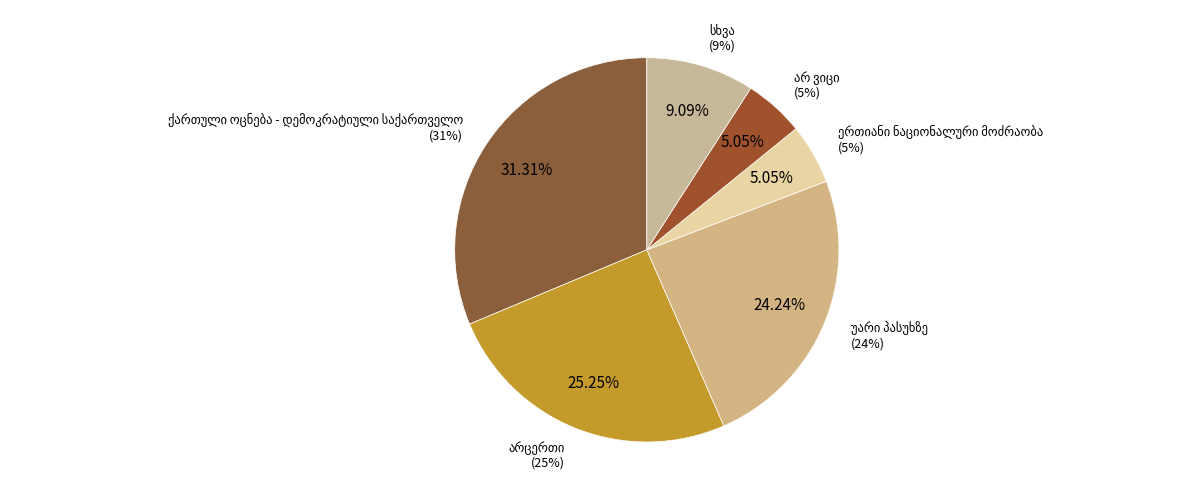

To the nearest percent, what percentage of the pie is ერთიანი ნაციონალური მოძრაობა?

5%